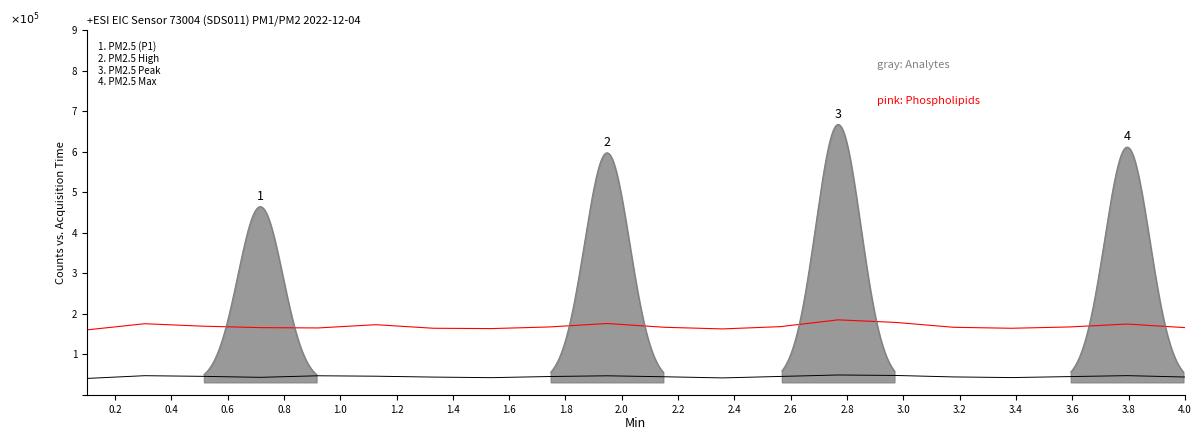

How many values exceed 166800?

8